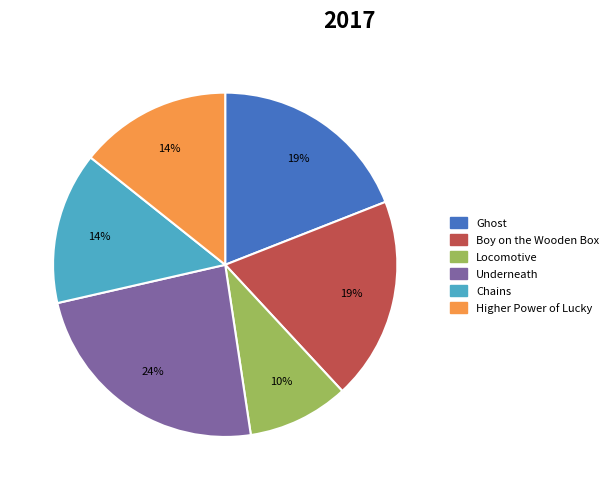

Count the number of slices in the pie.

6